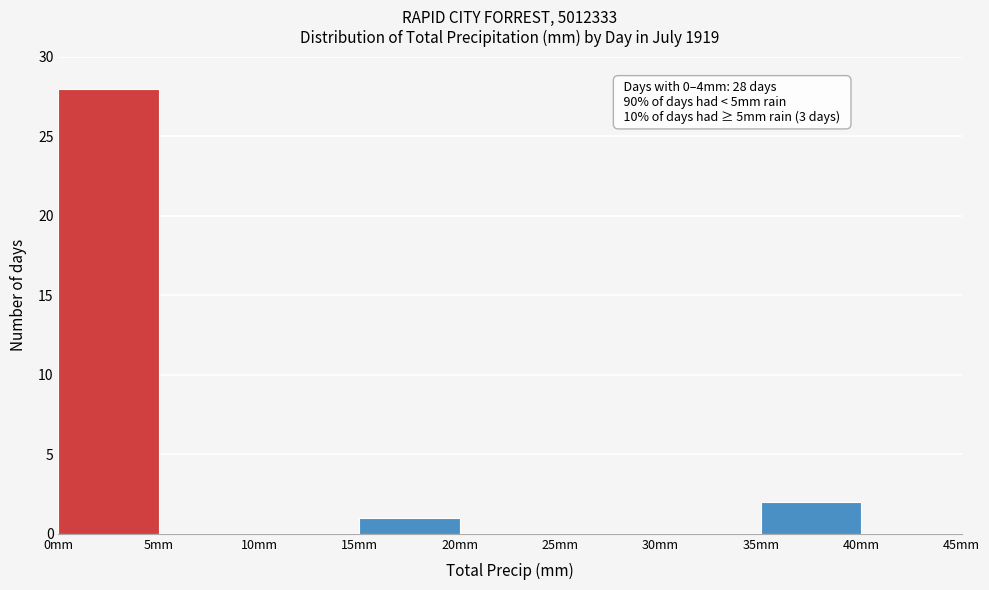

Which range on the x-axis has the tallest bar?

0 to 5